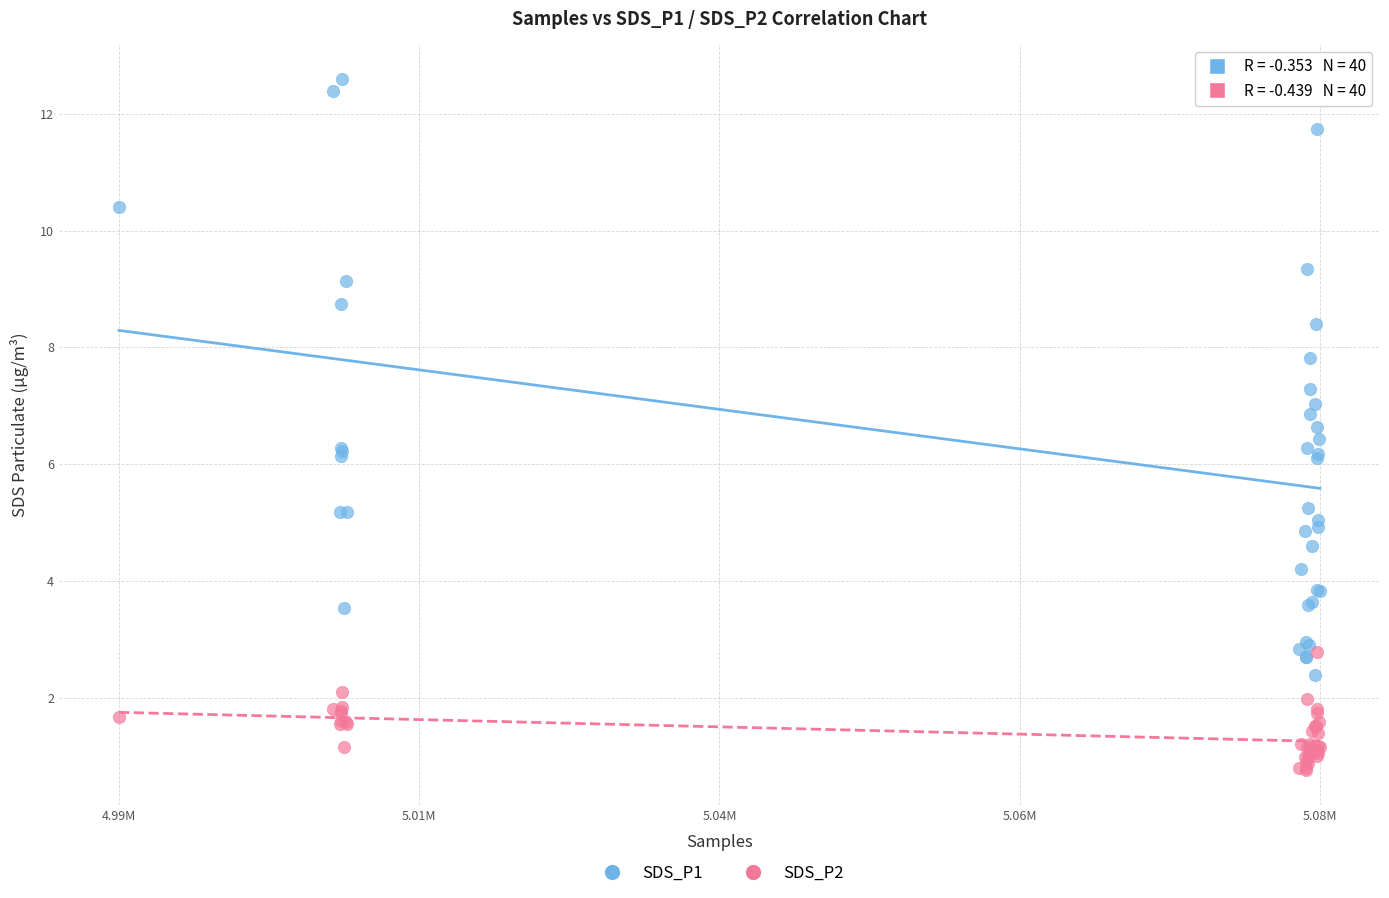

Which series has the largest Y range (max minus min)?

SDS_P1